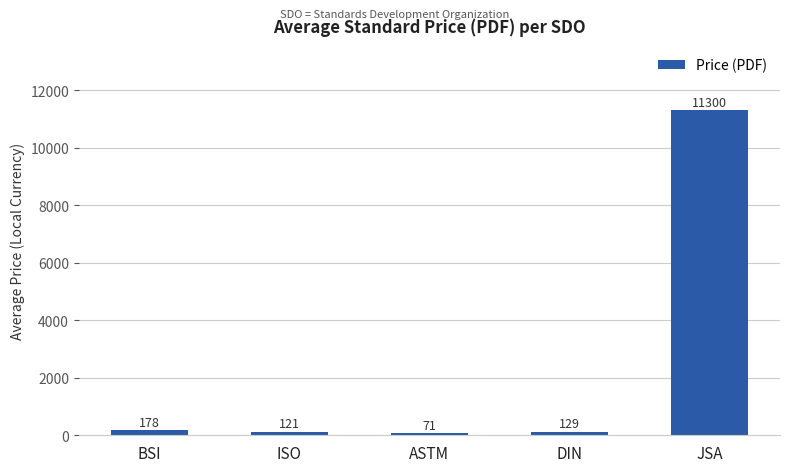

What position from the left is ASTM?

3